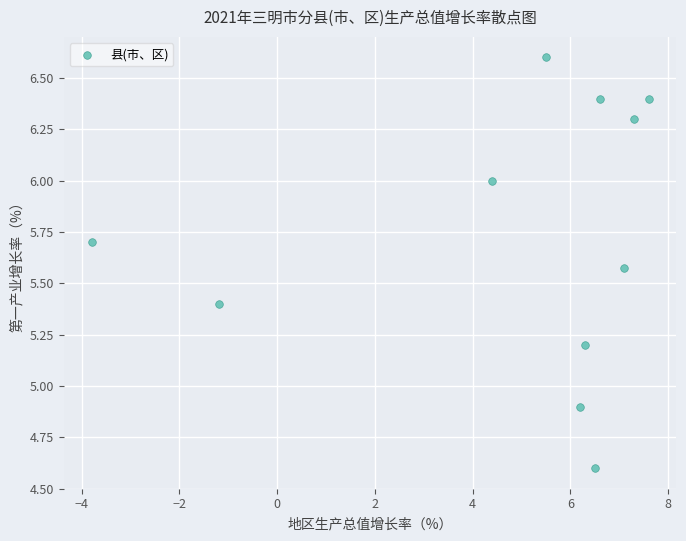

What Y value in the scatter plot is closest to 5?

4.9